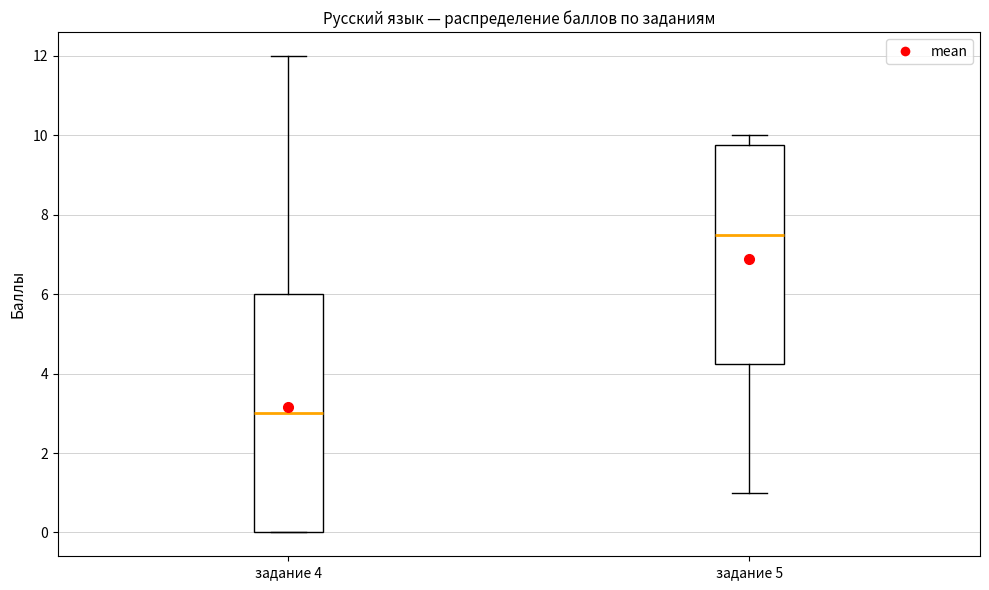

Reading left to right, transcribe this box plot: for each box, give where its median line is, the range the box spans, and where its two whiskers end, as read against the y-axis. The values are not printed on the chart, so give them approximately, as read against the axis.

задание 4: median 3.0, box 0.0 to 6.0, whiskers 0.0 to 12.0
задание 5: median 7.6, box 4.2 to 9.8, whiskers 1.0 to 10.0